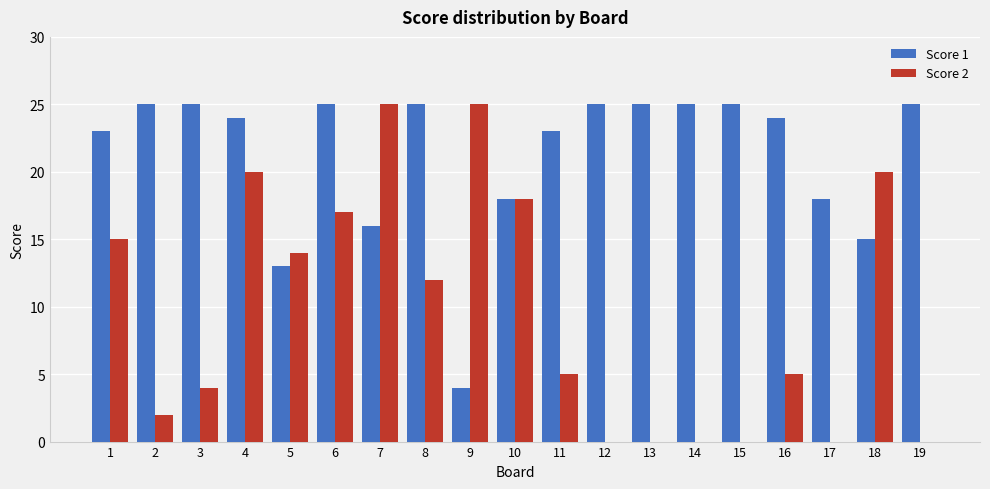

What is the sum of all Score 1 values?

403